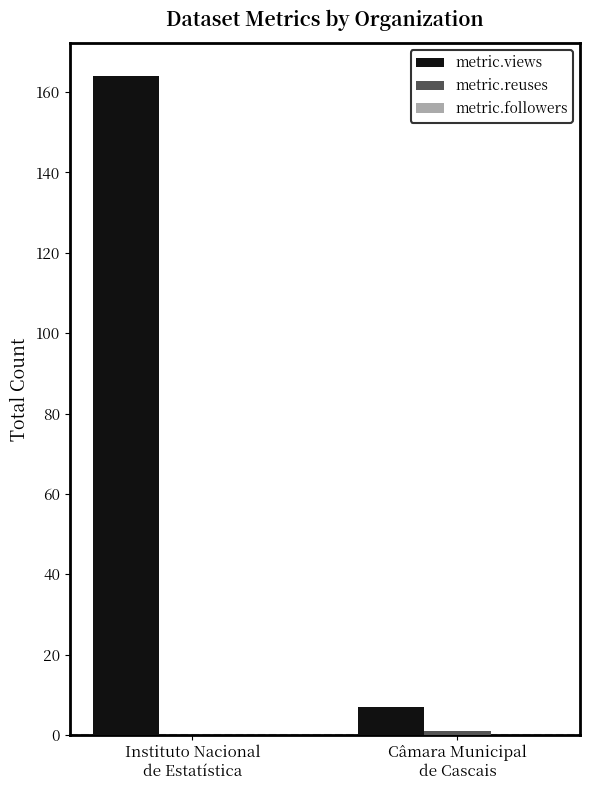

What is the maximum value for metric.views?

164